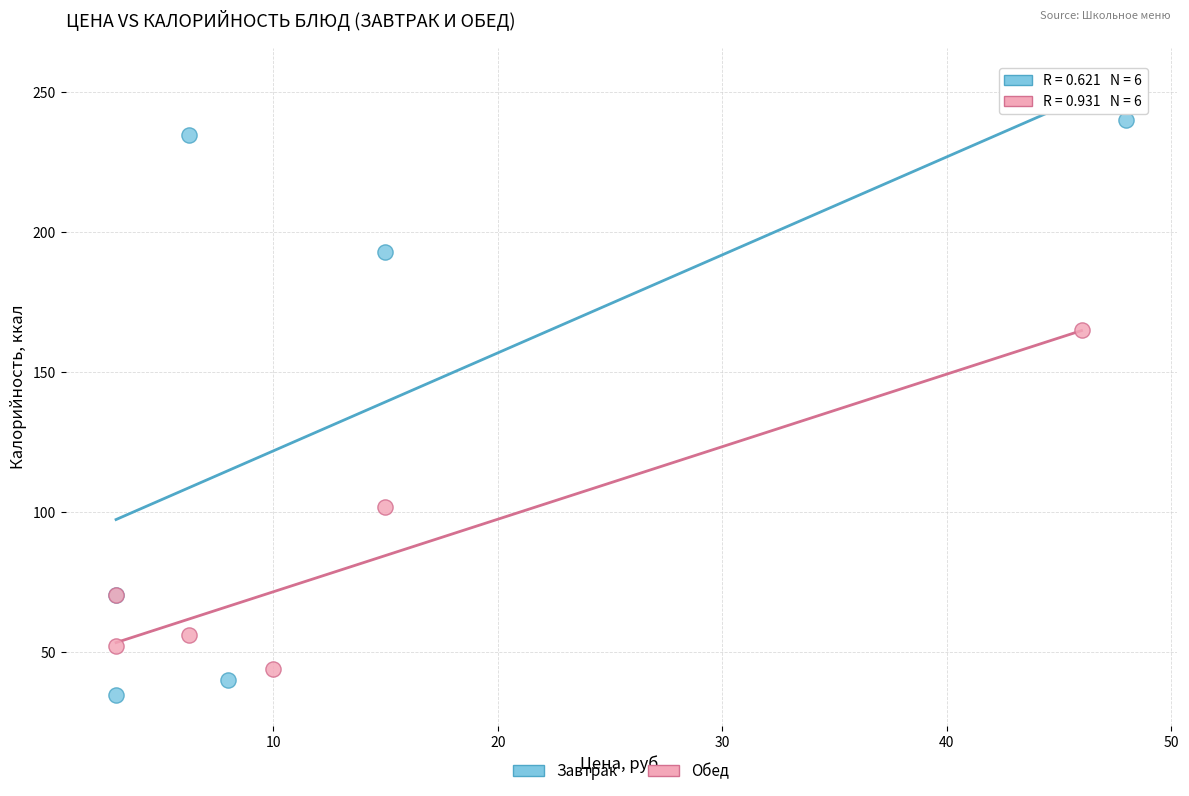

Which series reaches the maximum Y coordinate?

Завтрак